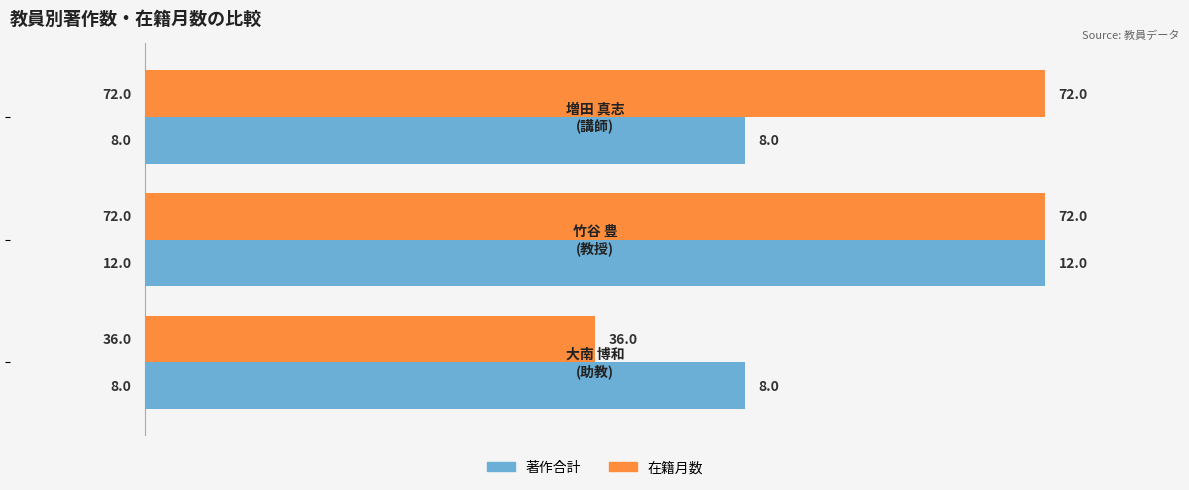

What are all the series names shown in the legend?

著作合計, 在籍月数